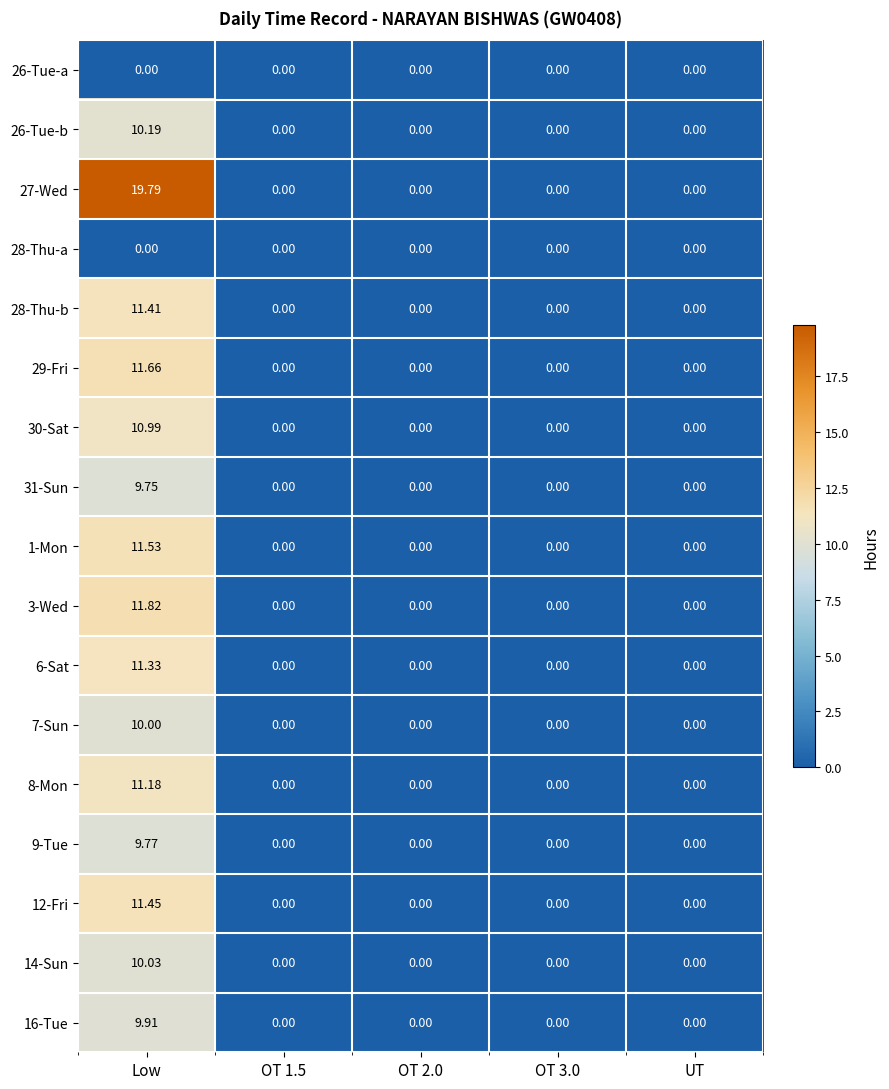

How many distinct data groups are displayed?

17